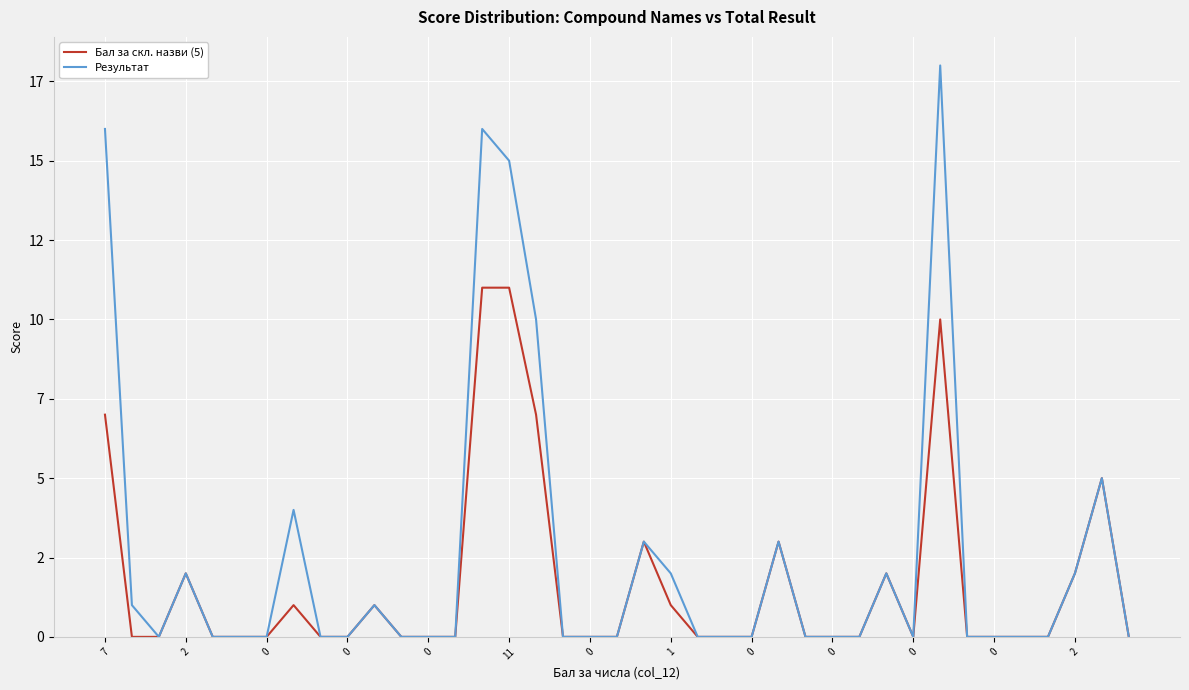

Is this an area chart (filled region under the line)?

No